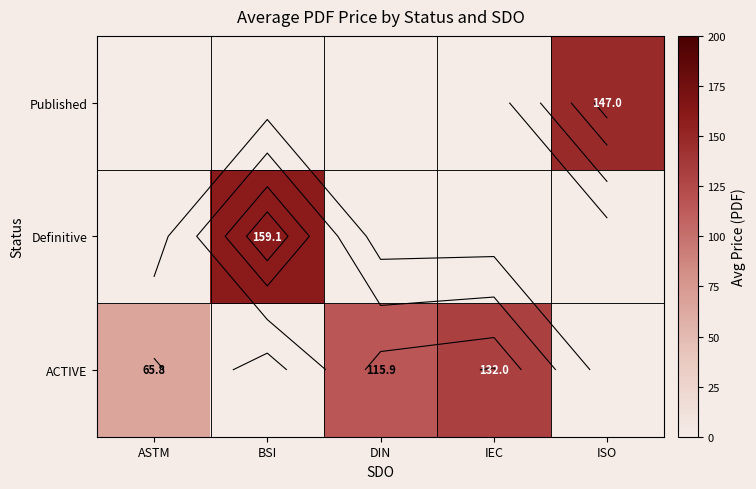

At which label does Definitive reach its minimum?

ASTM